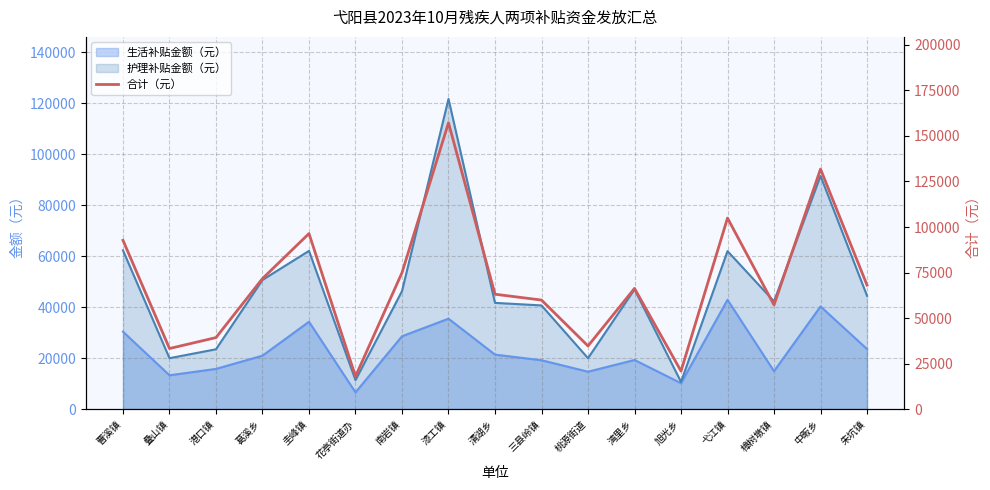

At which category does the chart reach its minimum across all series?

花亭街道办